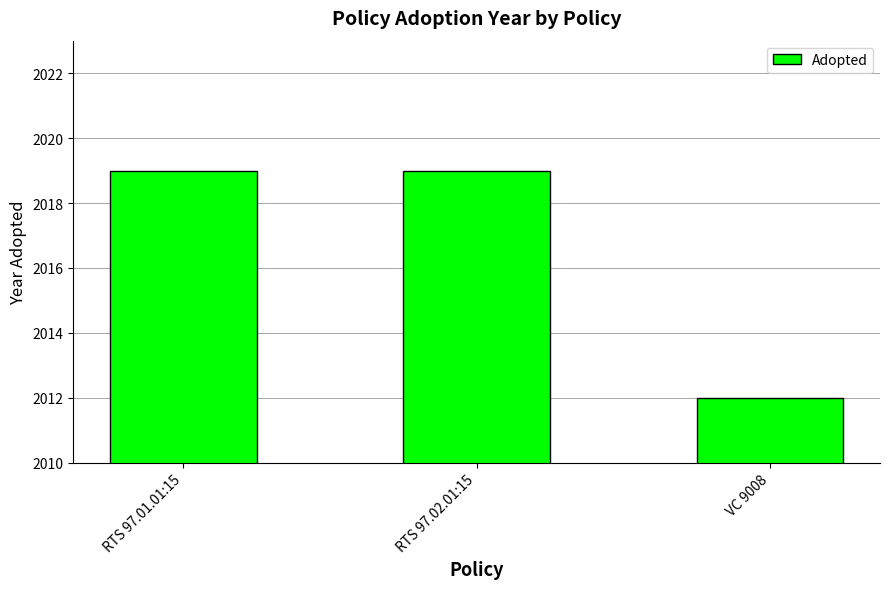

What is the sum of the values at VC 9008 and RTS 97.01.01:15?

4031